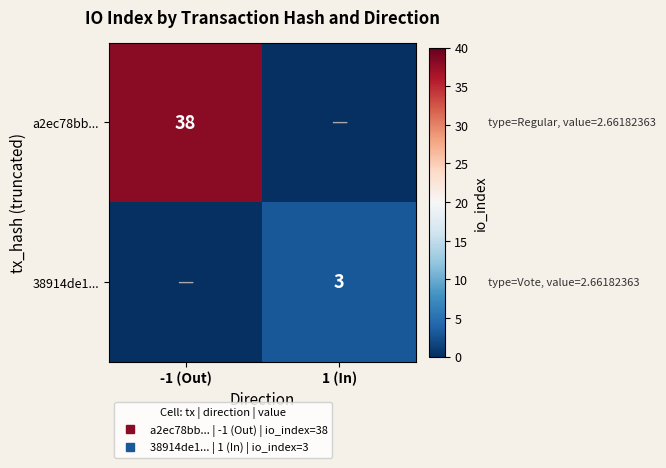

What is the total value across all series at 1 (In)?

3